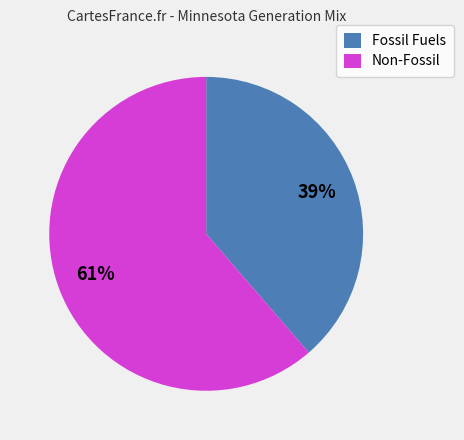

Count the number of slices in the pie.

2